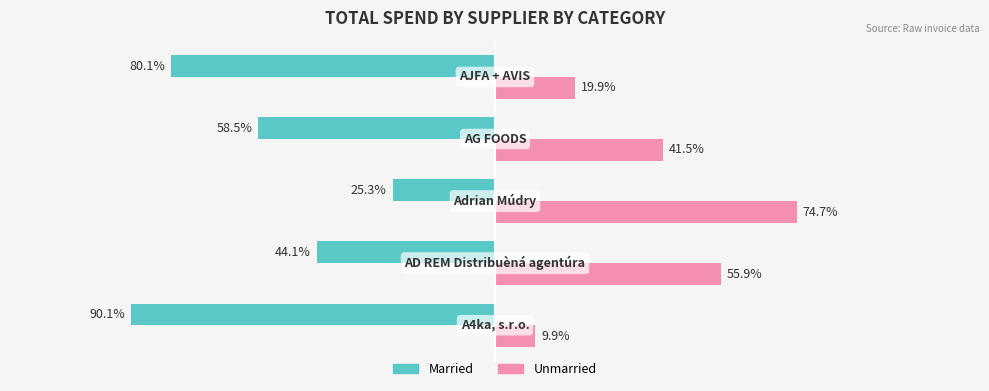

Which series has the largest total across all categories?

Unmarried